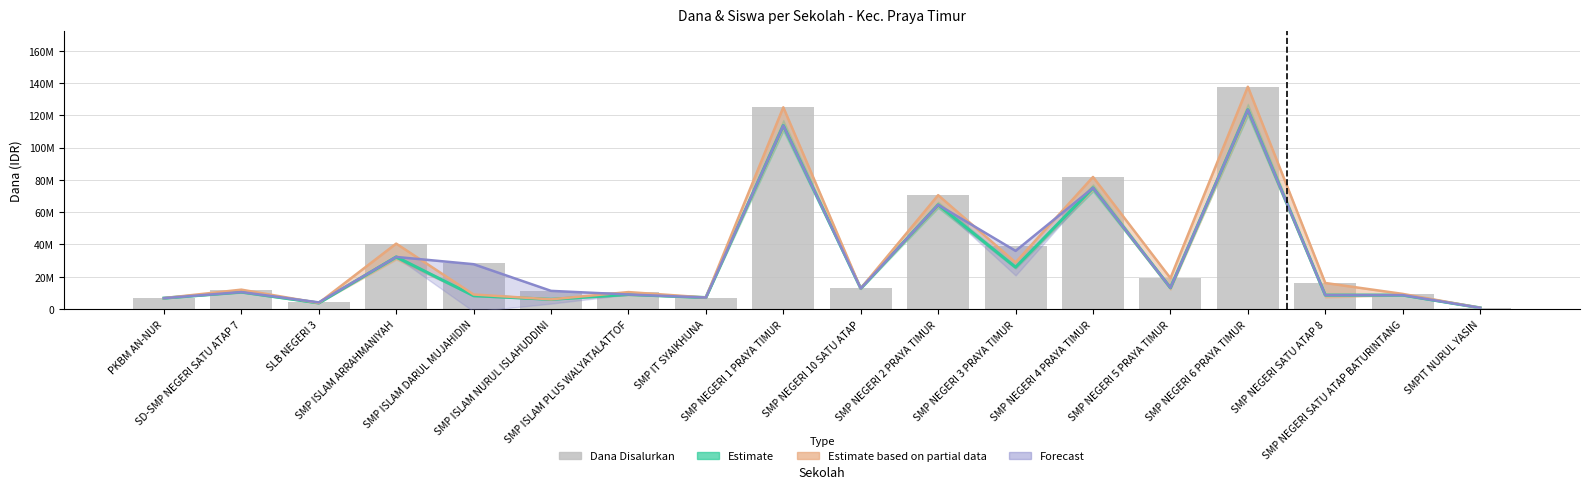

What is the difference between the values at SMP NEGERI 3 PRAYA TIMUR and SMP ISLAM DARUL MUJAHIDIN?

10500000